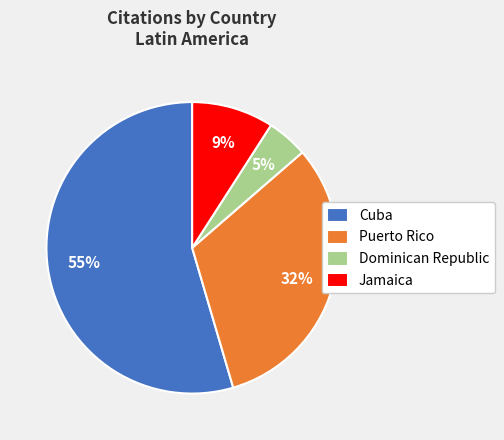

To the nearest percent, what is the average slice percentage?

25%